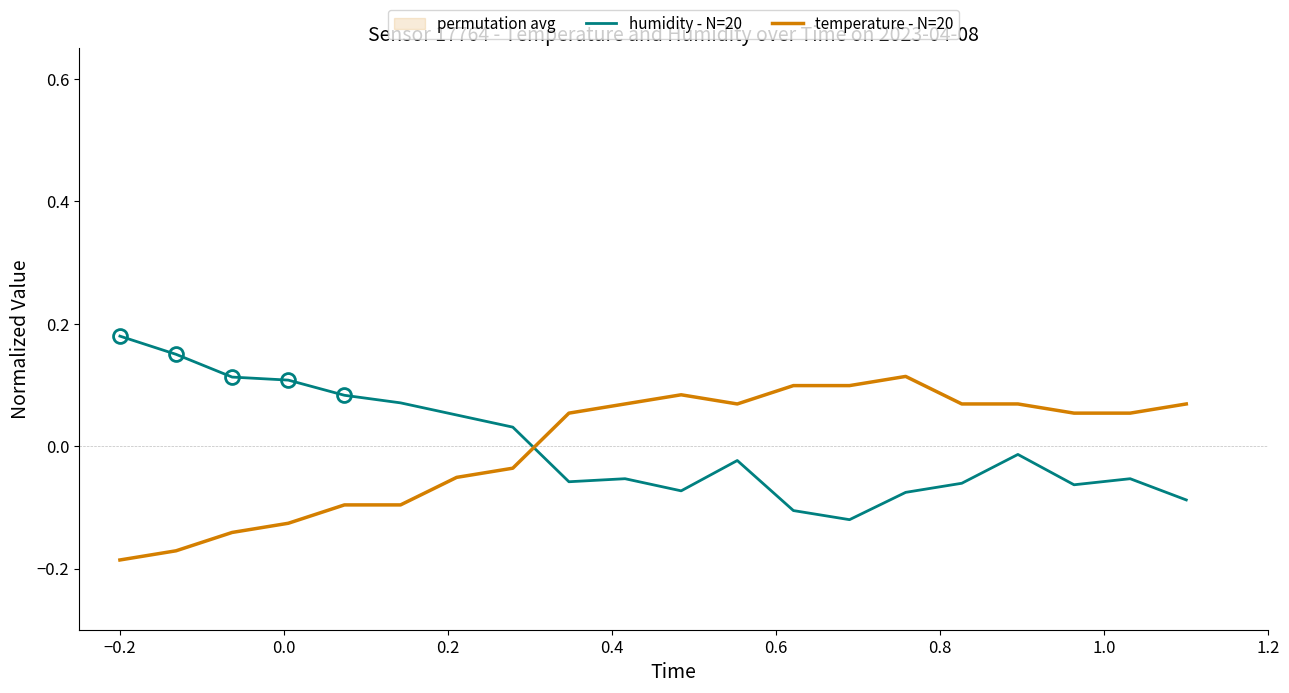

Is the value of temperature - N=20 at 1.2 greater than the value of humidity - N=20 at 0.4?

No